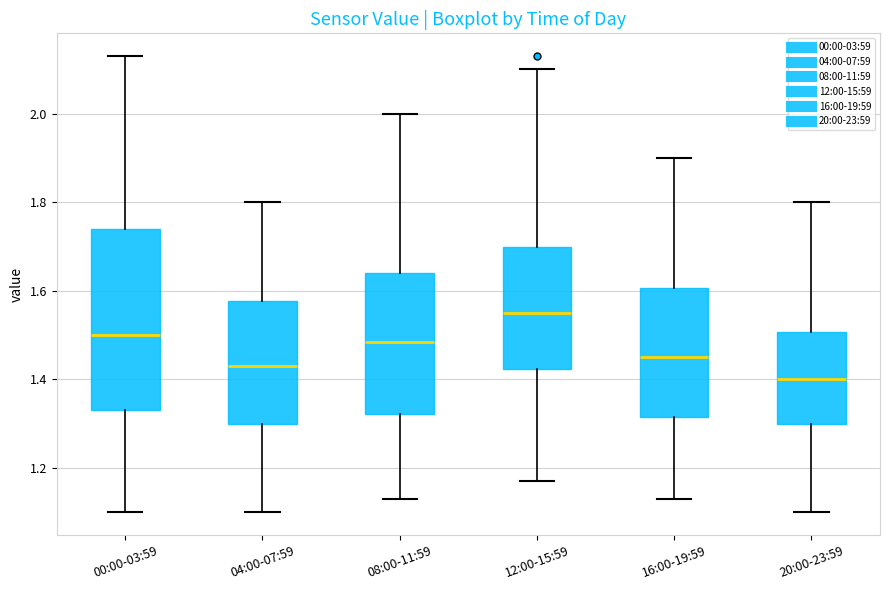

Where does the upper whisker of the box for 16:00-19:59 end on the y-axis? The values are not printed on the chart, so give them approximately, as read against the axis.

1.90